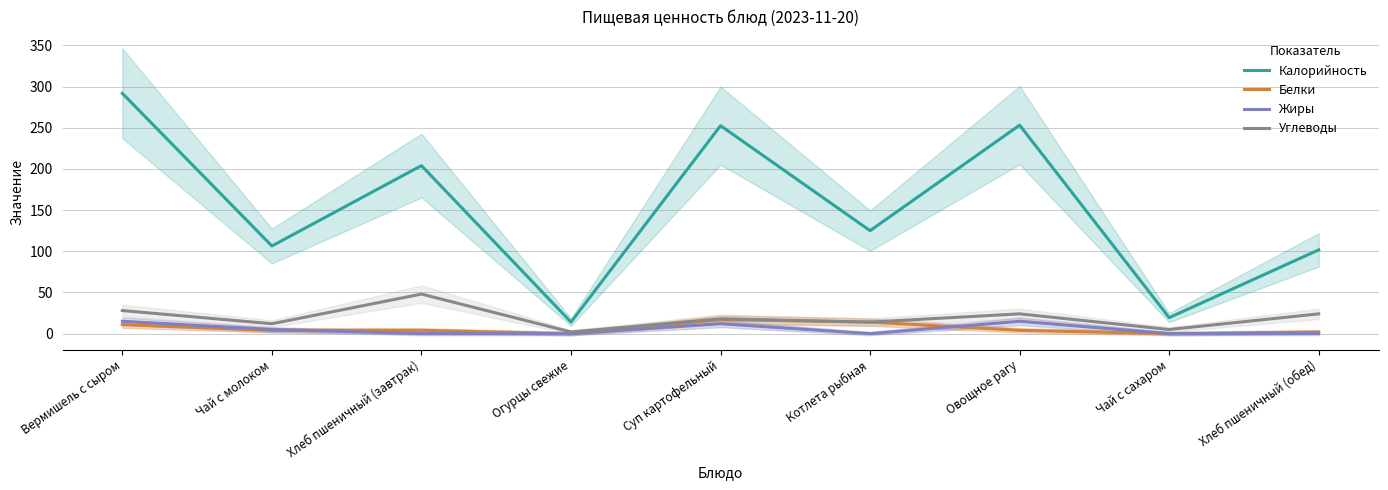

Which category has the highest value across all series?

Вермишель с сыром